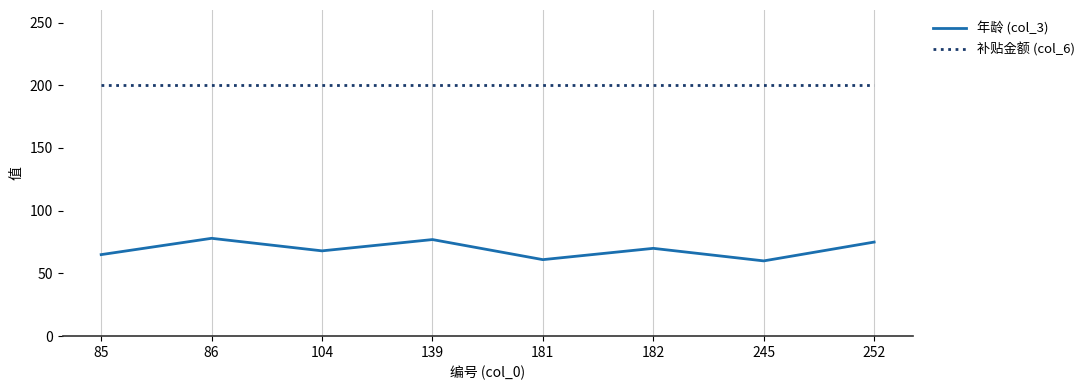

What is the difference between the highest and lowest values at 245?

140